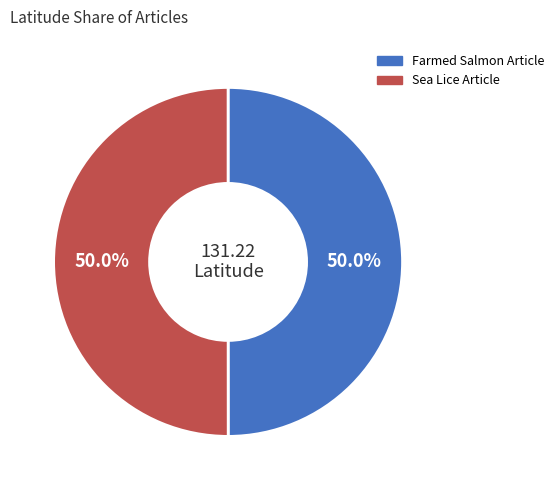

Approximately how many times larger is the value at Sea Lice Article compared to Farmed Salmon Article?

1.0